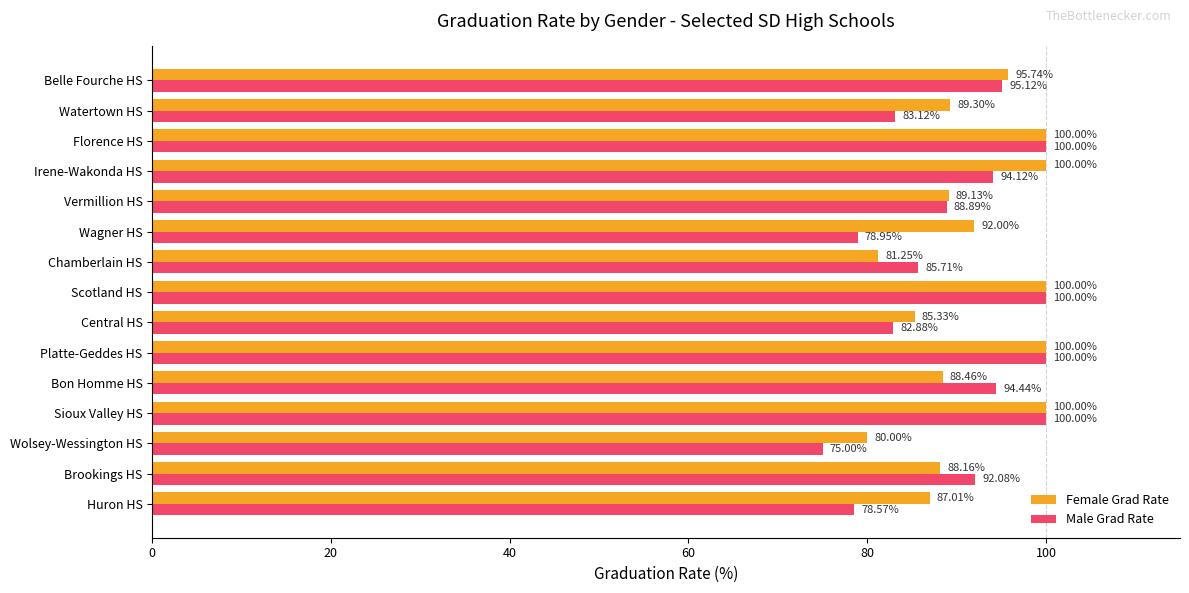

At which label is Female Grad Rate closest to 90?

Watertown HS